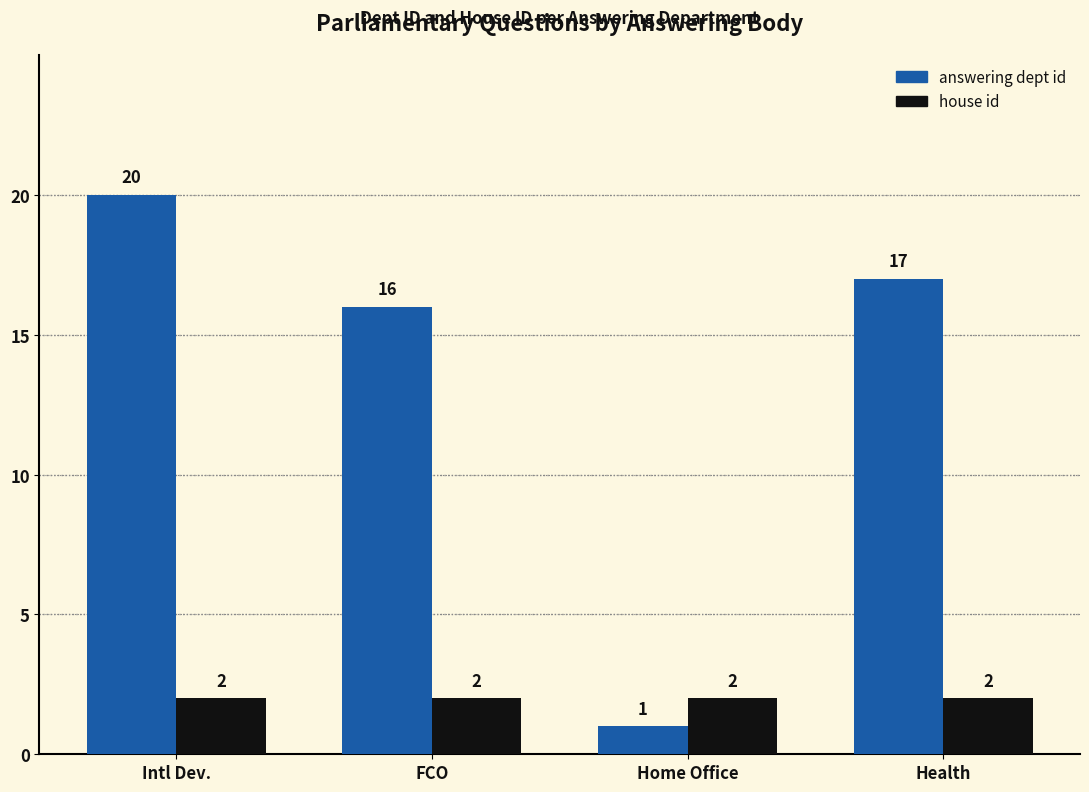

What is the spread (max minus min) of values at Intl Dev.?

18